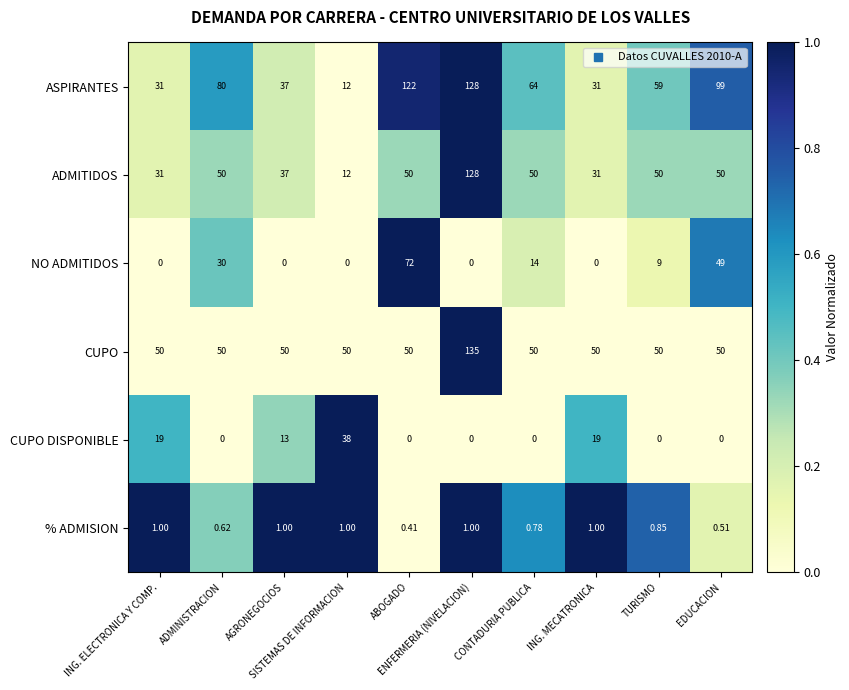

Which series has the largest total across all categories?

ASPIRANTES